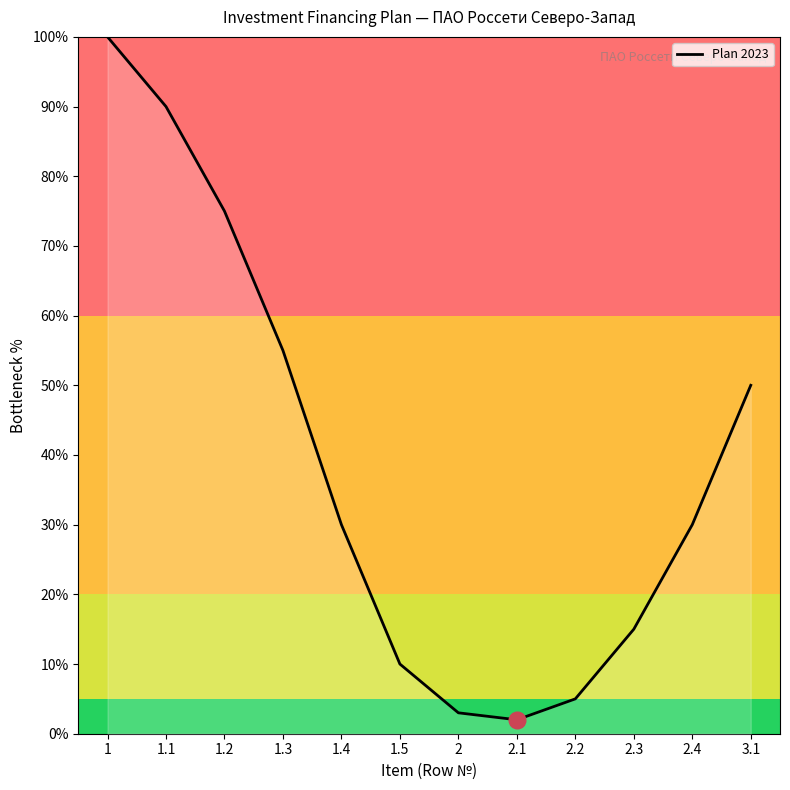

At which label is the value closest to 51?

3.1